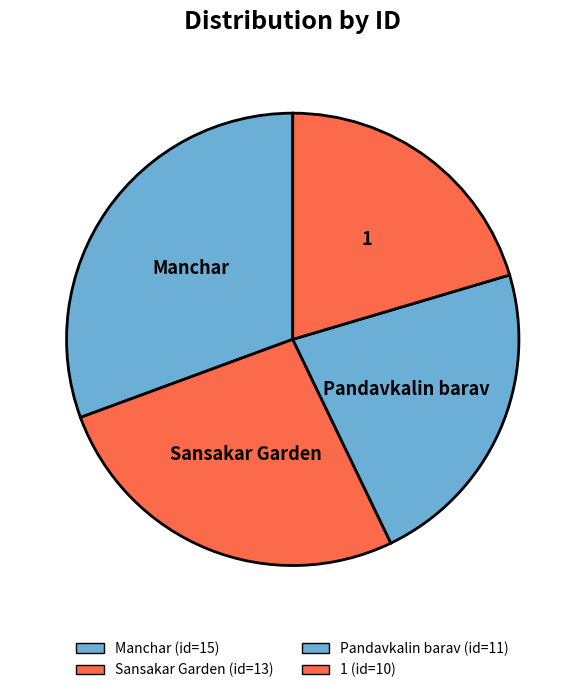

Is it true that Sansakar Garden is 41% of the pie?

False